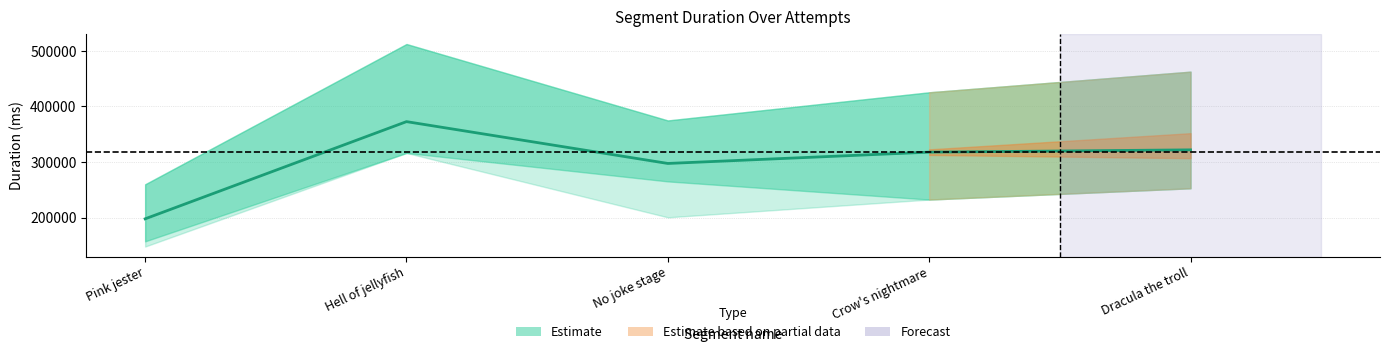

What position from the right is Pink jester?

5